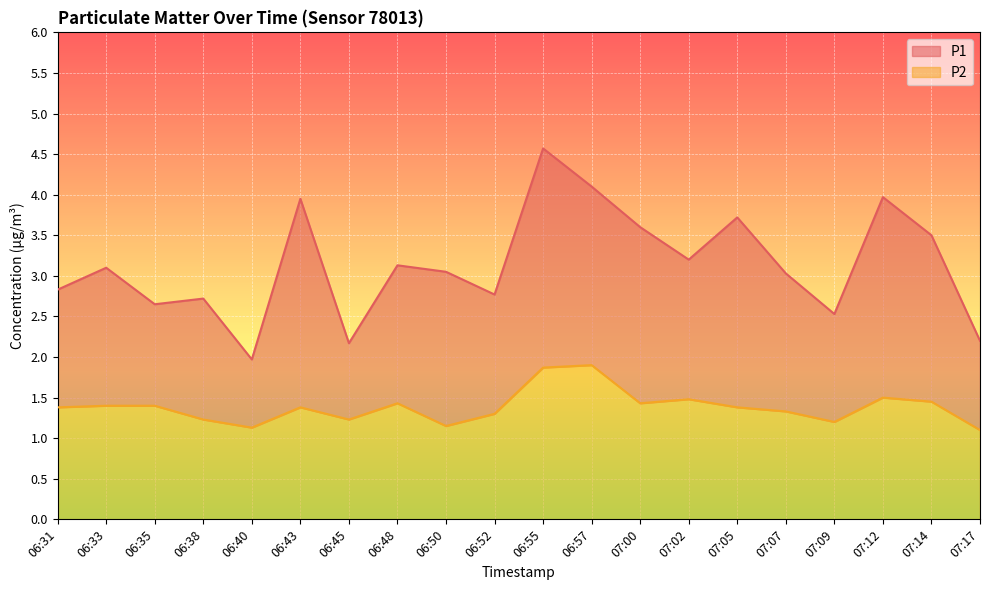

True or false: P1 has a value of 2.2 at 07:17.

True